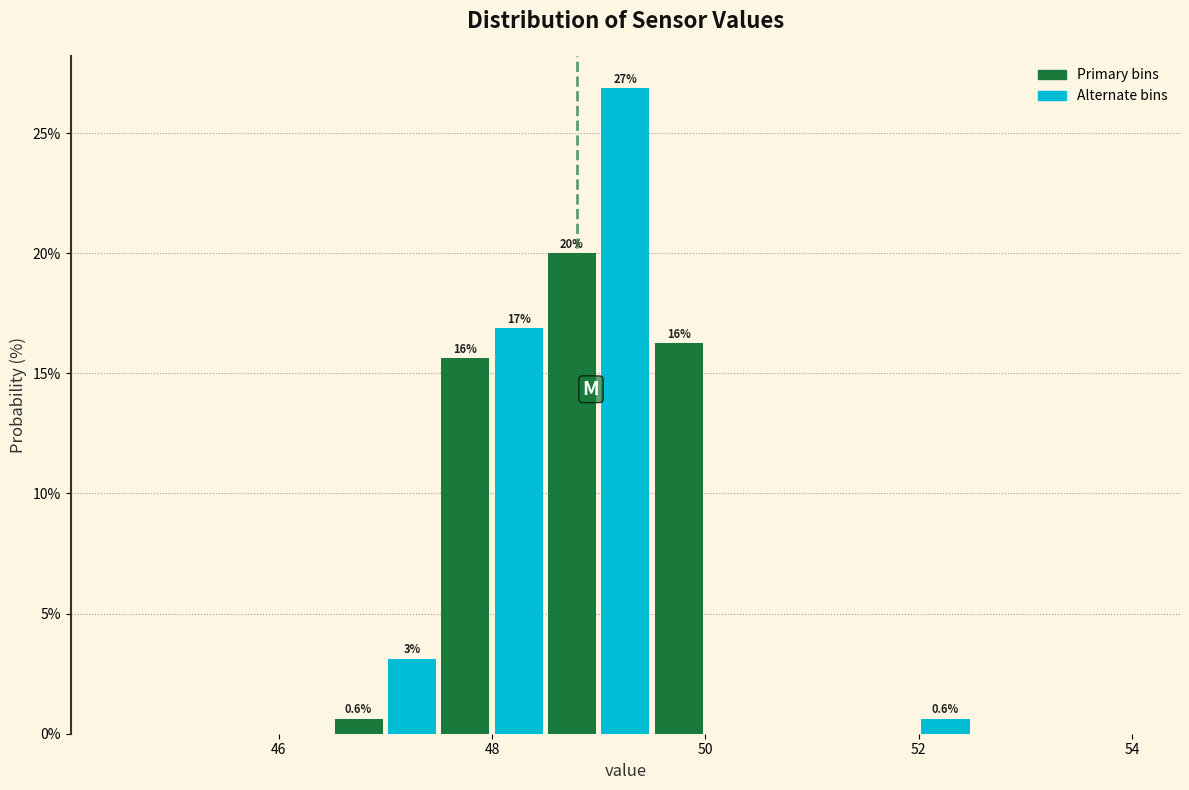

Around what value on the x-axis is the tallest bar? Give the approximate position of its centre, as read against the axis.

49.2